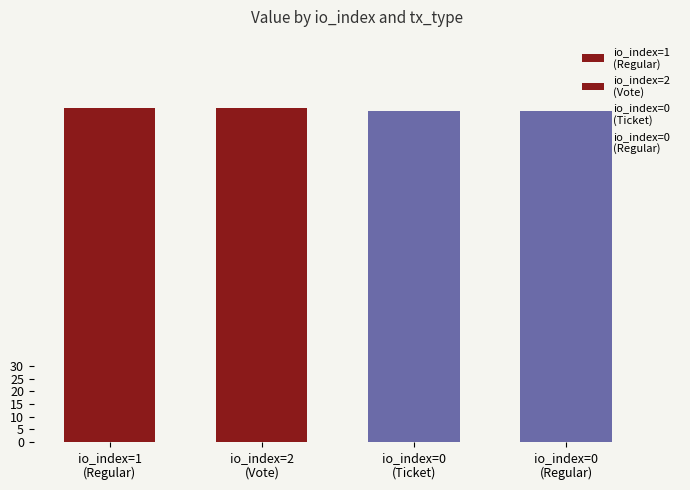

What is the change in value from 1 to 0?

-1.0